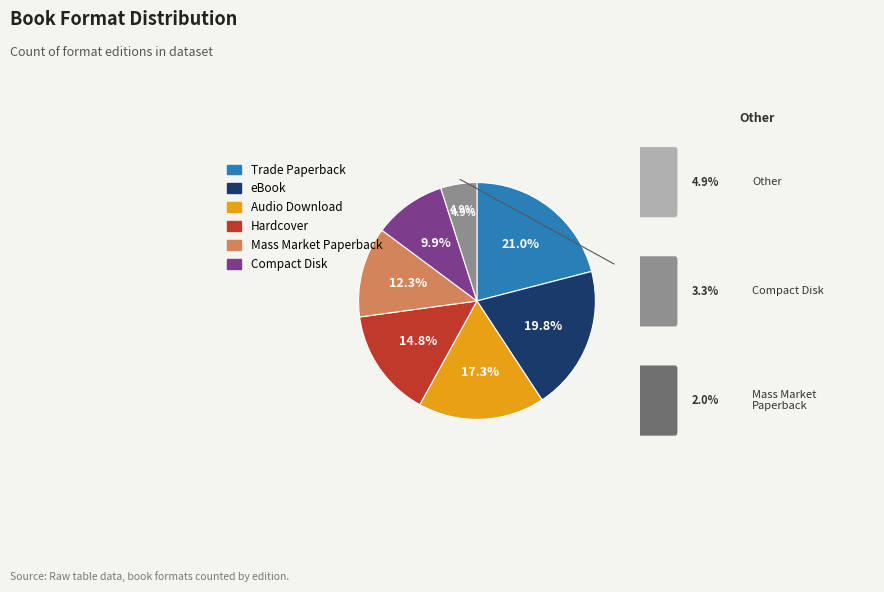

Which slice is the smallest?

Other